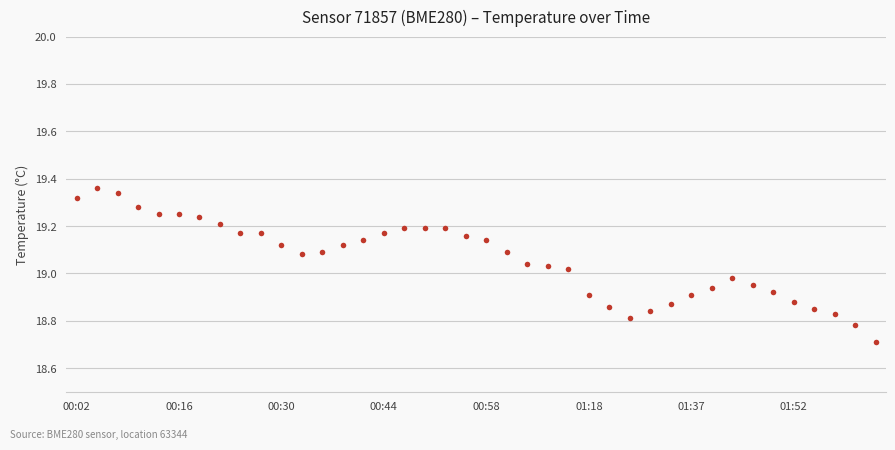

How many lines are shown in the chart?

1